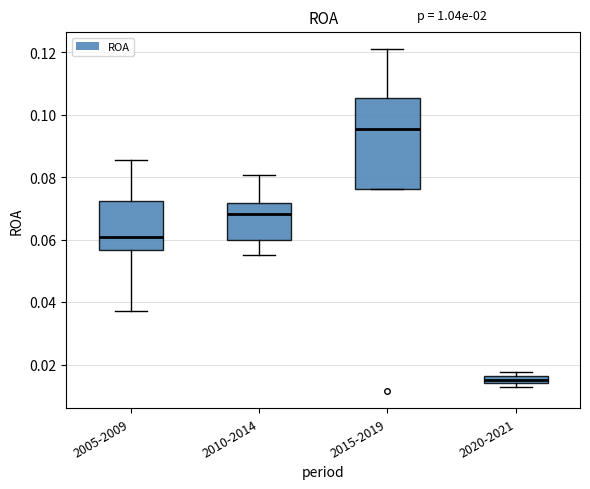

Where is the lower edge of the box for 2010-2014 on the y-axis? The values are not printed on the chart, so give them approximately, as read against the axis.

0.060